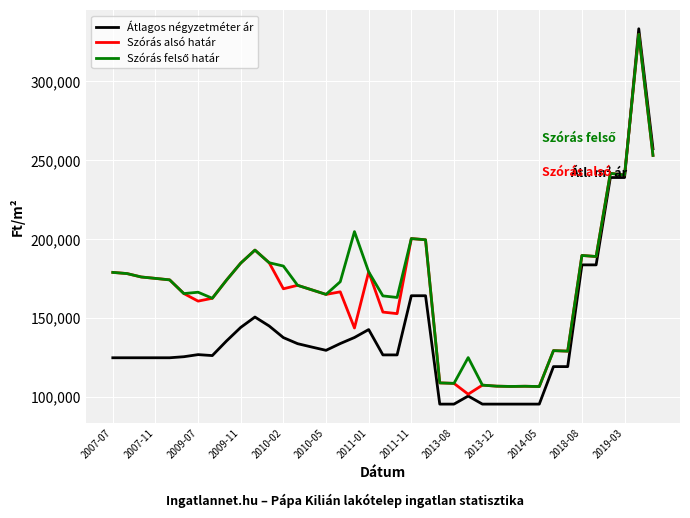

Which series has the largest range (max minus min)?

Átlagos négyzetméter ár